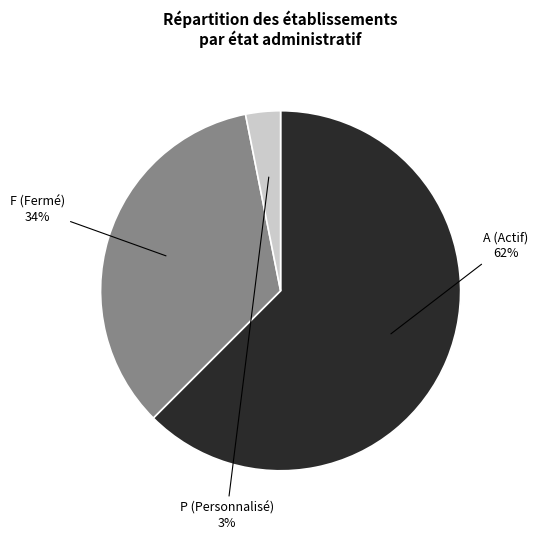

How many slices are in this pie chart?

3